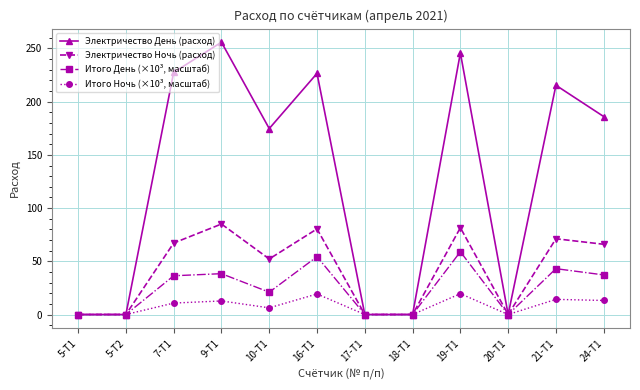

The value of Электричество День (расход) at 7-Т1 is 227.5. True or false?

True